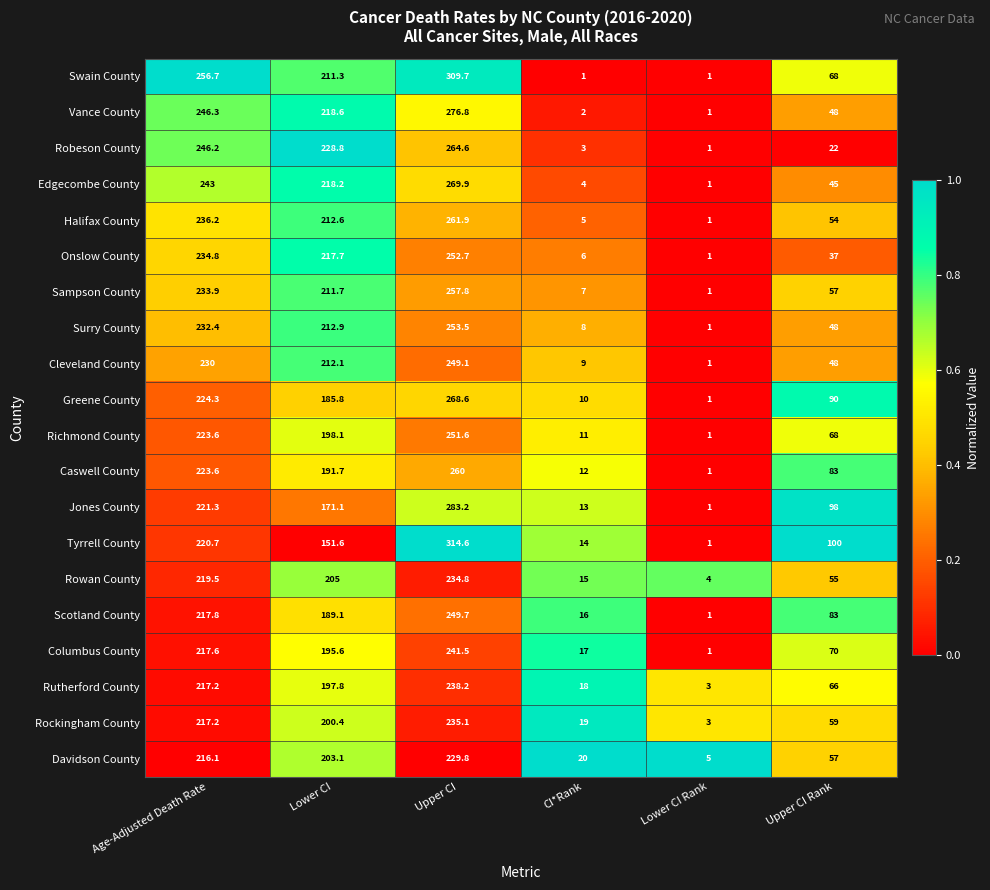

What is the maximum value shown in the chart?

314.6